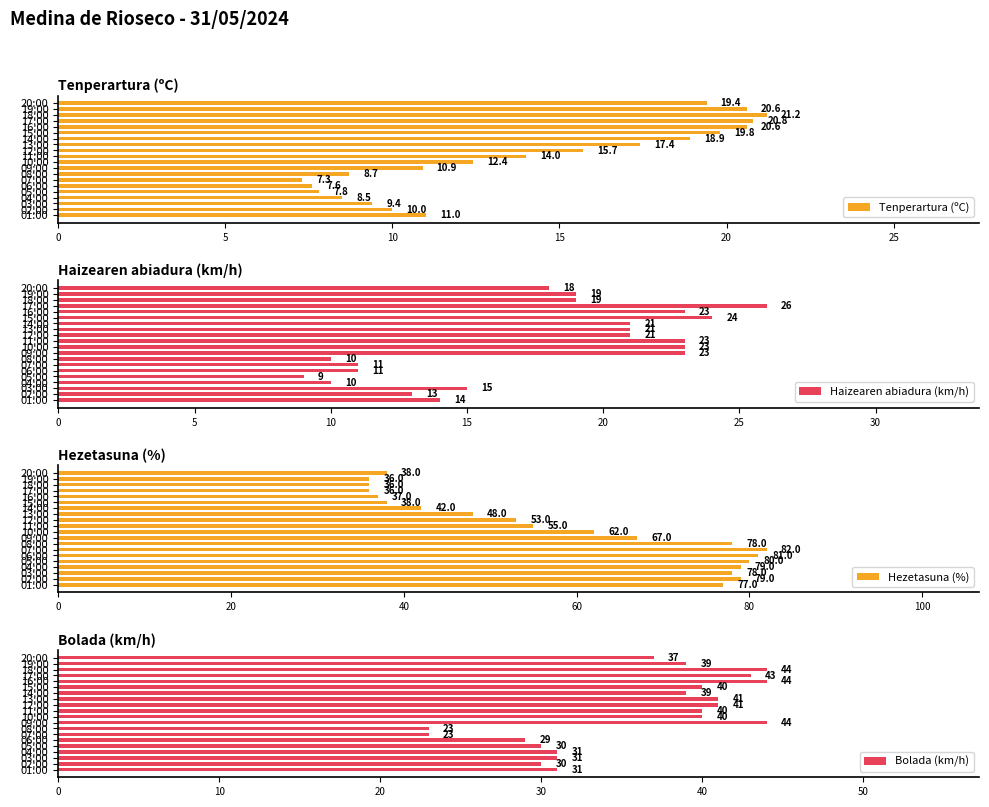

What are all the series names shown in the legend?

Tenperartura (ºC), Haizearen abiadura (km/h), Hezetasuna (%), Bolada (km/h)